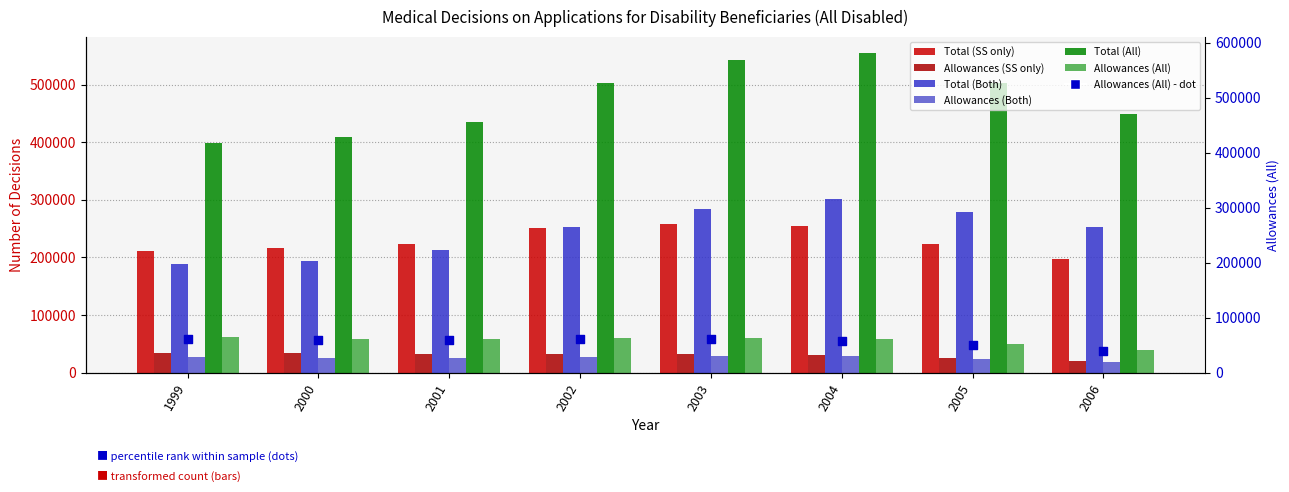

At which category is the sum across all series the highest?

2004